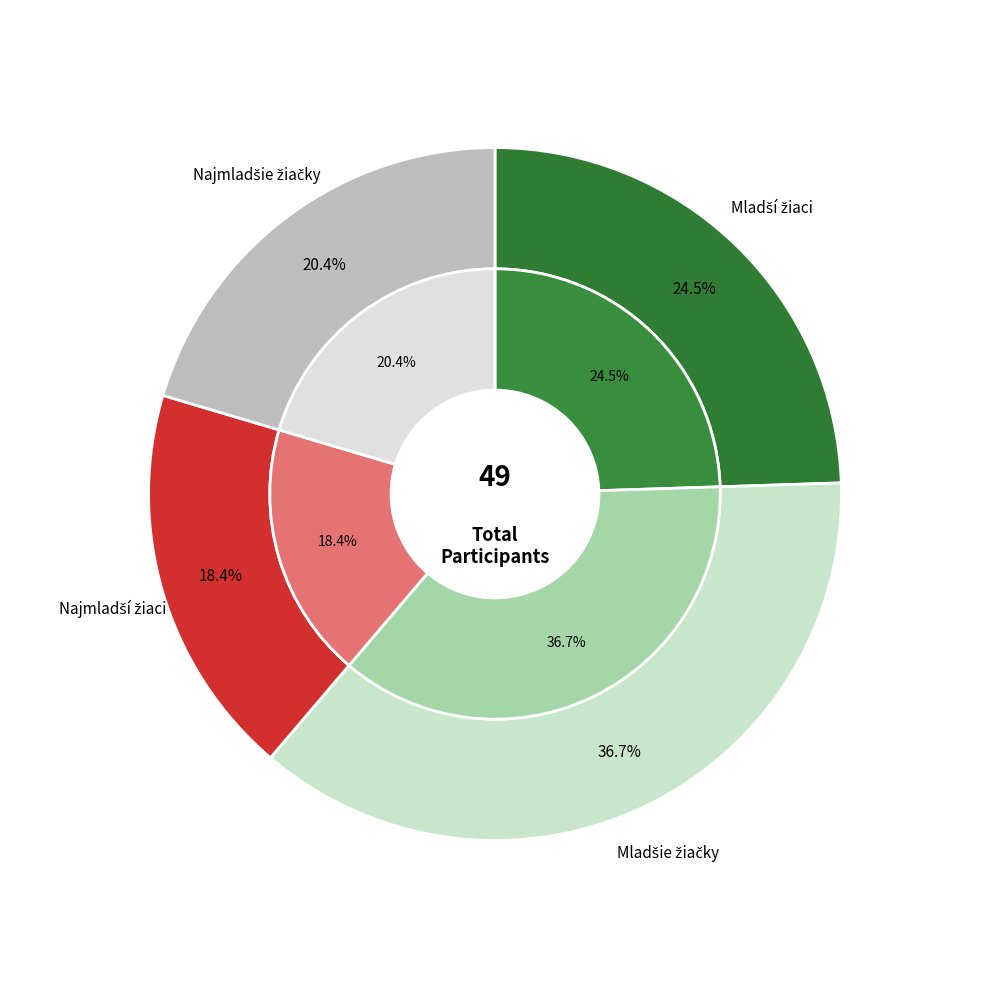

Which slice is the largest?

150 m - Mladšie žiačky